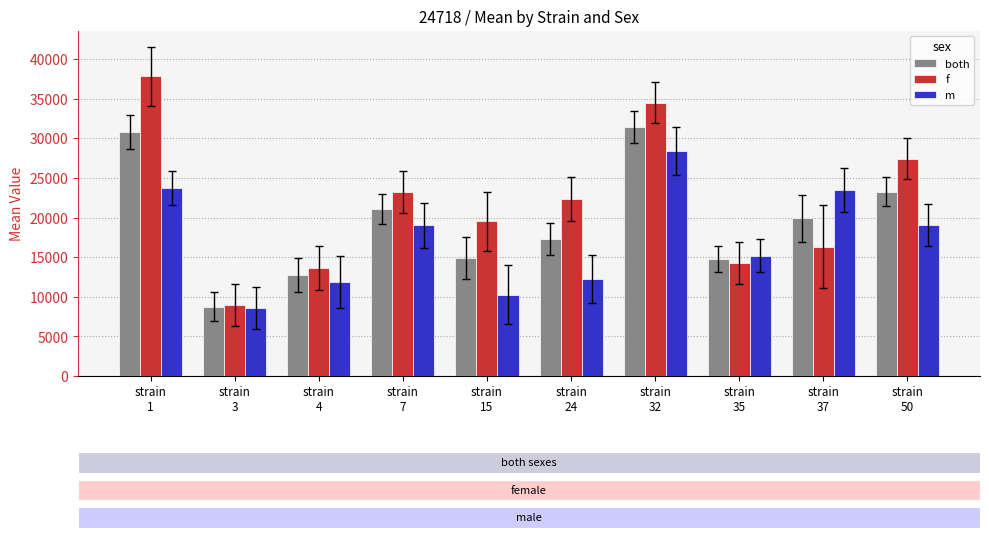

Which series has the largest range (max minus min)?

f